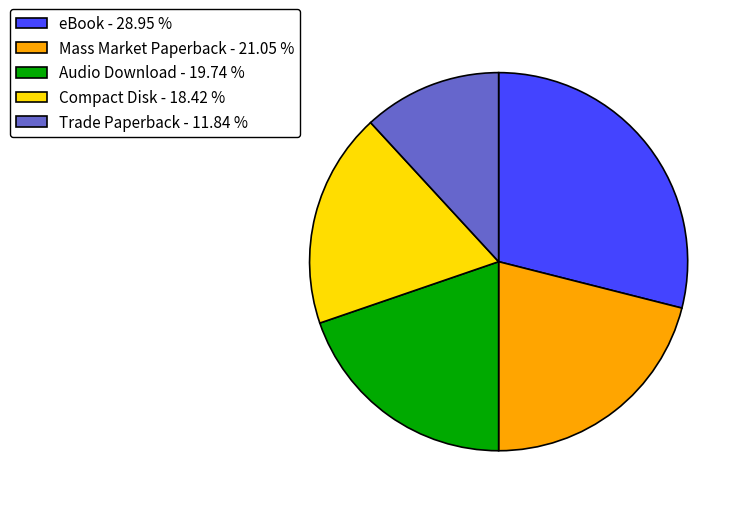

What is the smallest slice in the pie chart?

Trade Paperback